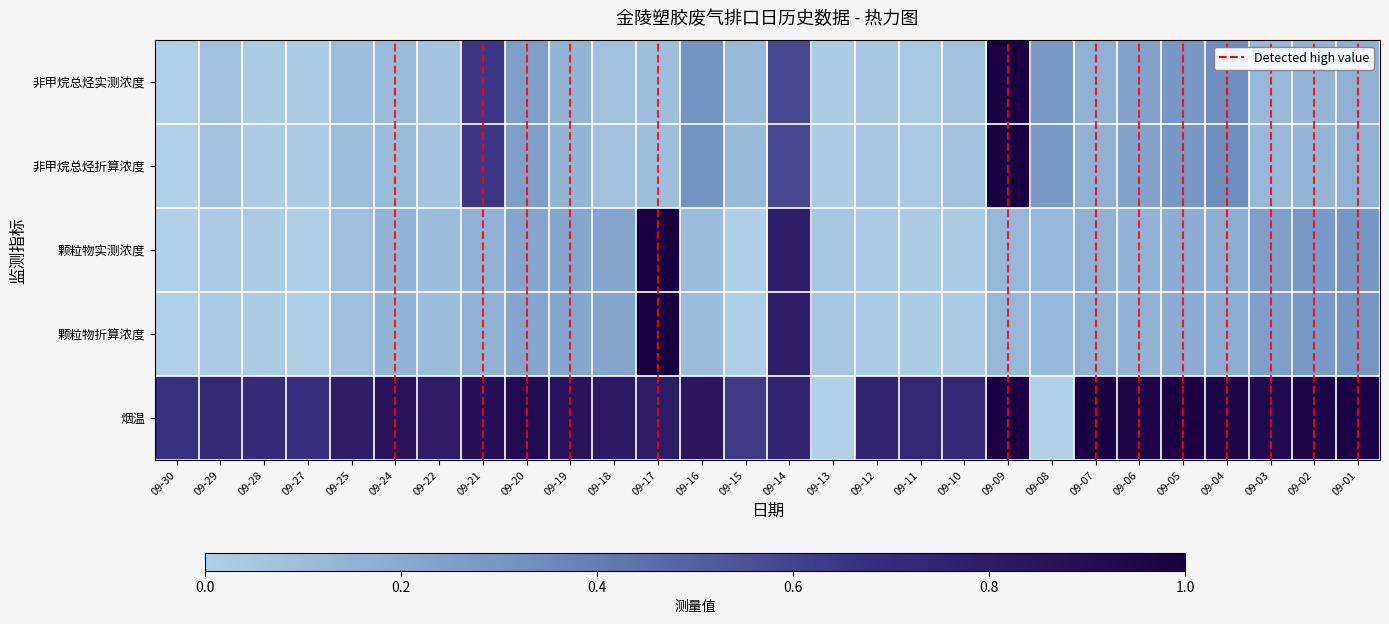

List the series in order of their peak value, highest first.

非甲烷总烃实测浓度, 非甲烷总烃折算浓度, 颗粒物实测浓度, 颗粒物折算浓度, 烟温